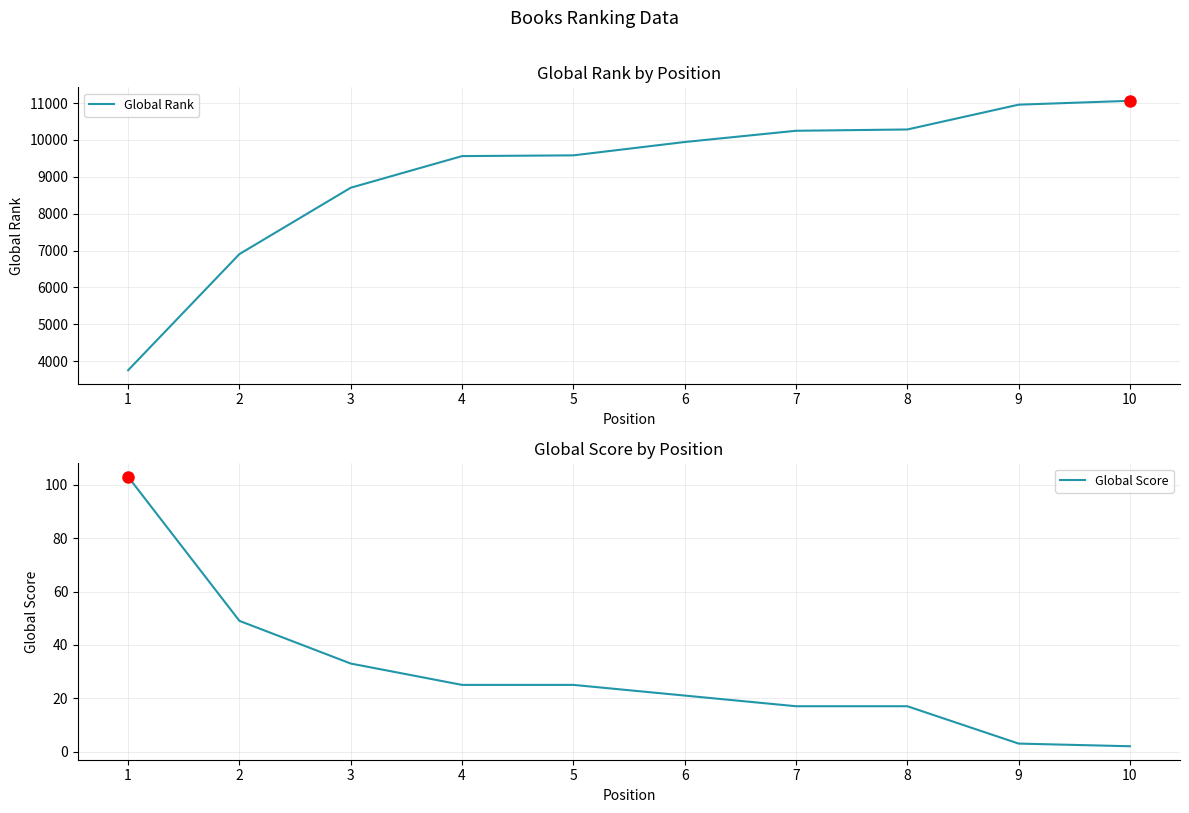

Rank the series at 1 from lowest to highest value.

Global Score, Global Rank